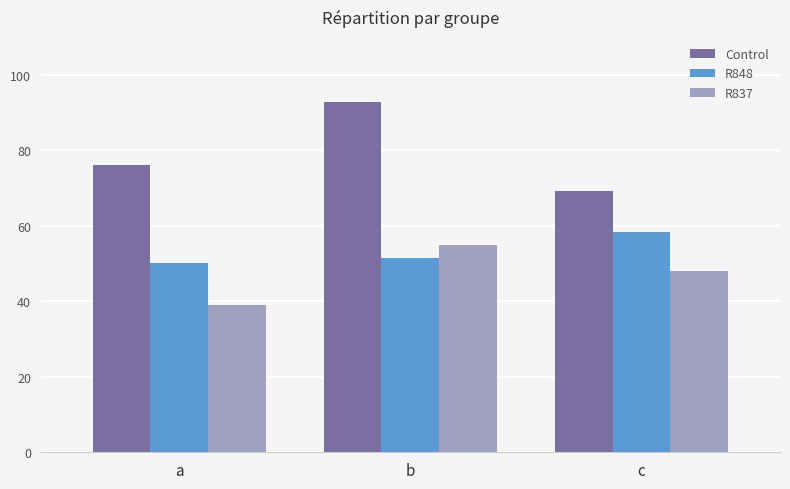

Where is R848 nearest to the value 54?

b